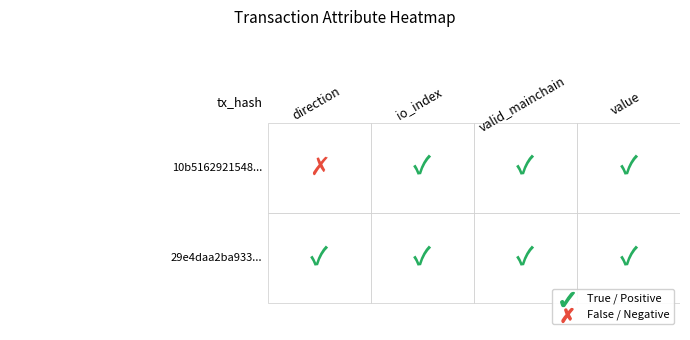

At which category is the sum across all series the highest?

io_index